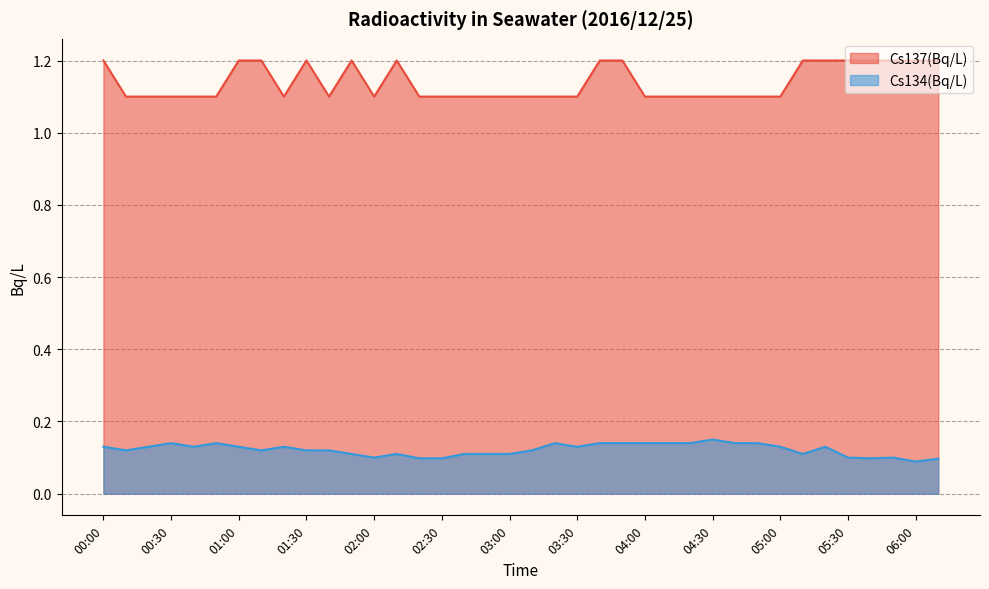

True or false: Cs134(Bq/L) has a value of 0.1 at 00:30.

True